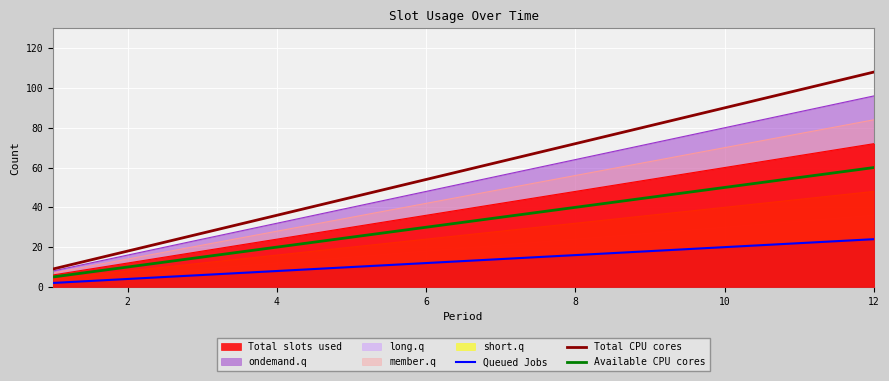

True or false: Available CPU cores and Total CPU cores intersect in this chart.

False